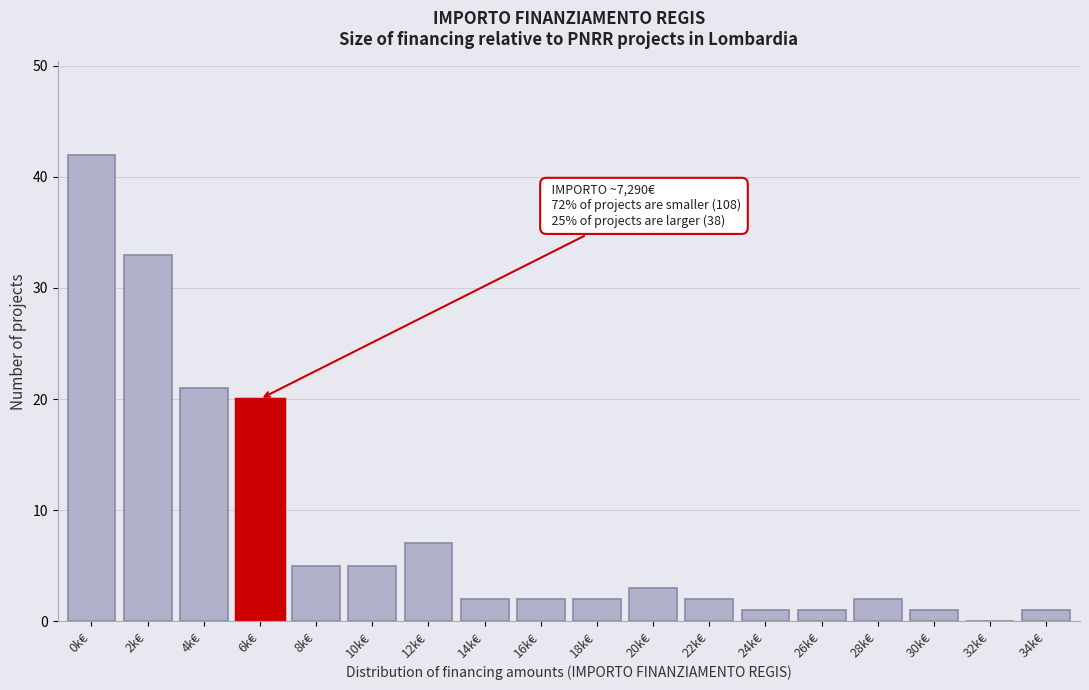

Reading left to right, list all the values displayed in this chart.

0k€=42	2k€=33	4k€=21	6k€=20	8k€=5	10k€=5	12k€=7	14k€=2	16k€=2	18k€=2	20k€=3	22k€=2	24k€=1	26k€=1	28k€=2	30k€=1	32k€=0	34k€=1